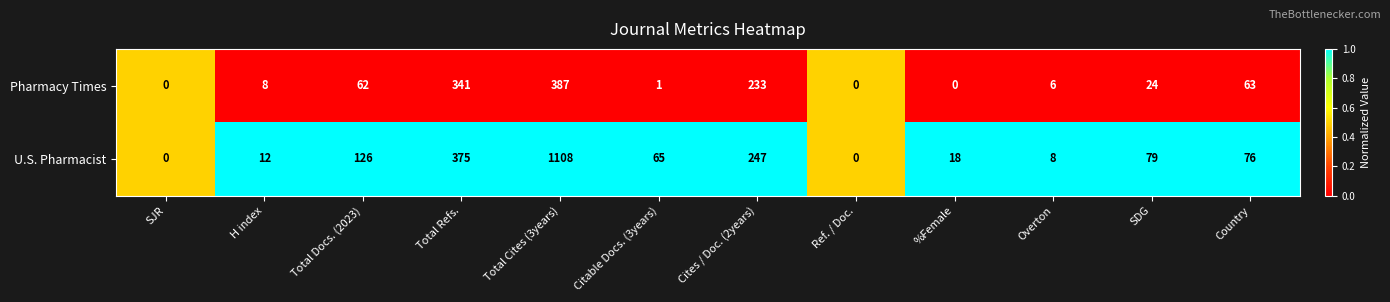

Reading right to left, extract all data points from this chart.

Pharmacy Times: 63	24	6	0	0	233	1	387	341	62	8	0
U.S. Pharmacist: 76	79	8	18	0	247	65	1108	375	126	12	0